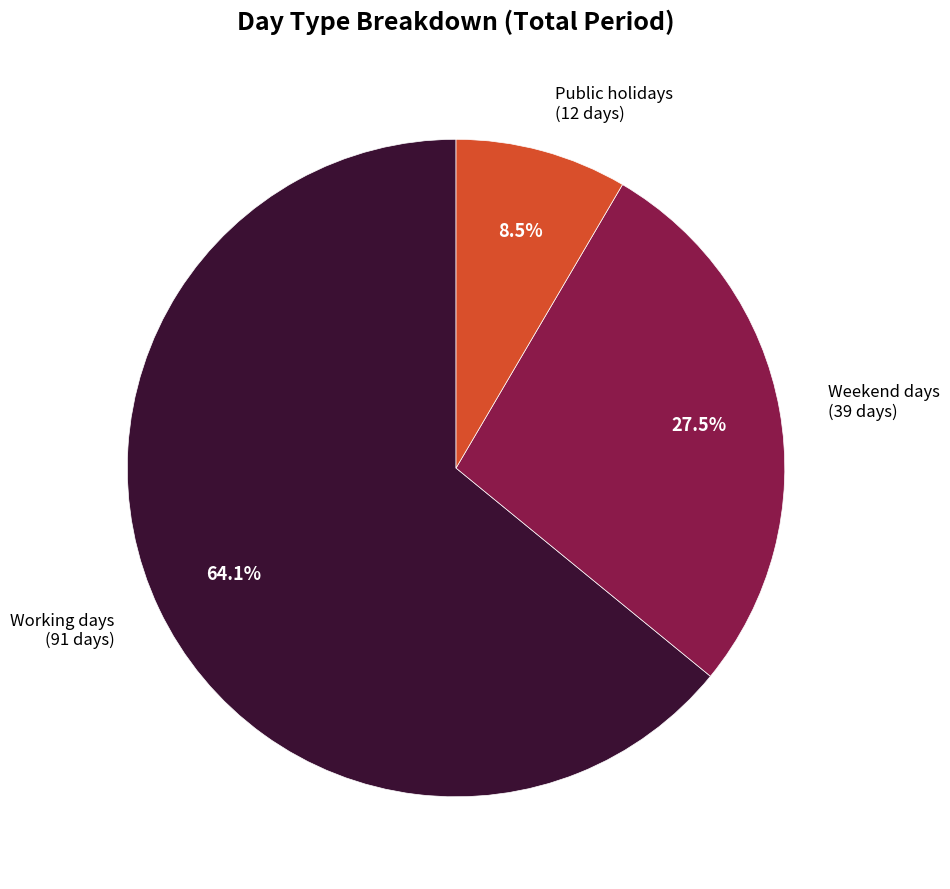

Which has a higher value, Weekend days (39 days) or Working days (91 days)?

Working days (91 days)